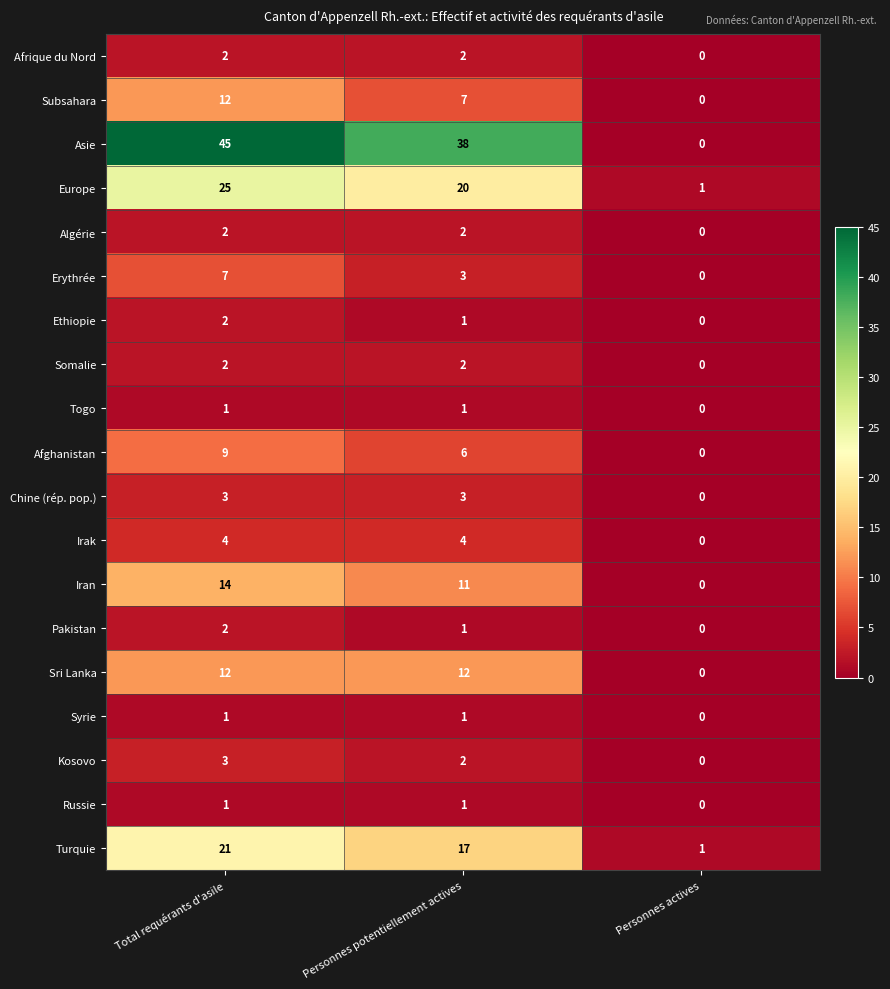

Count the number of categories in the chart.

3